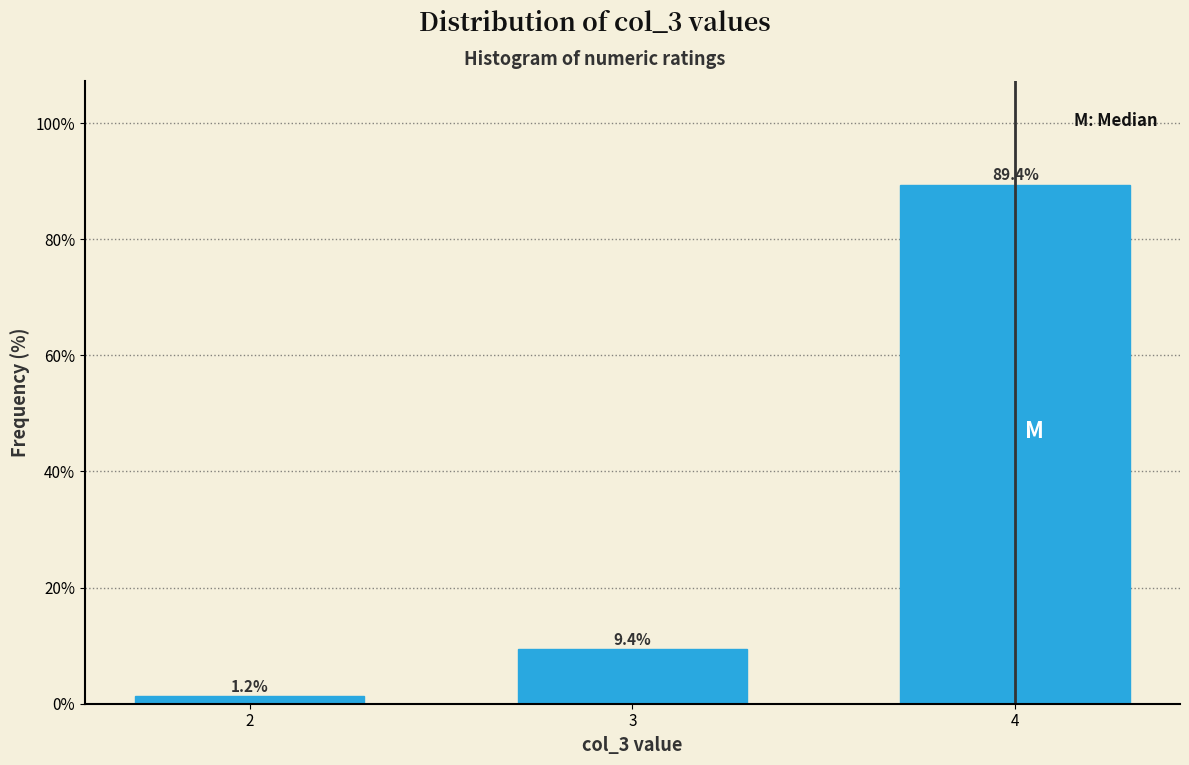

What is the difference between the values at 4 and 3?

80.0